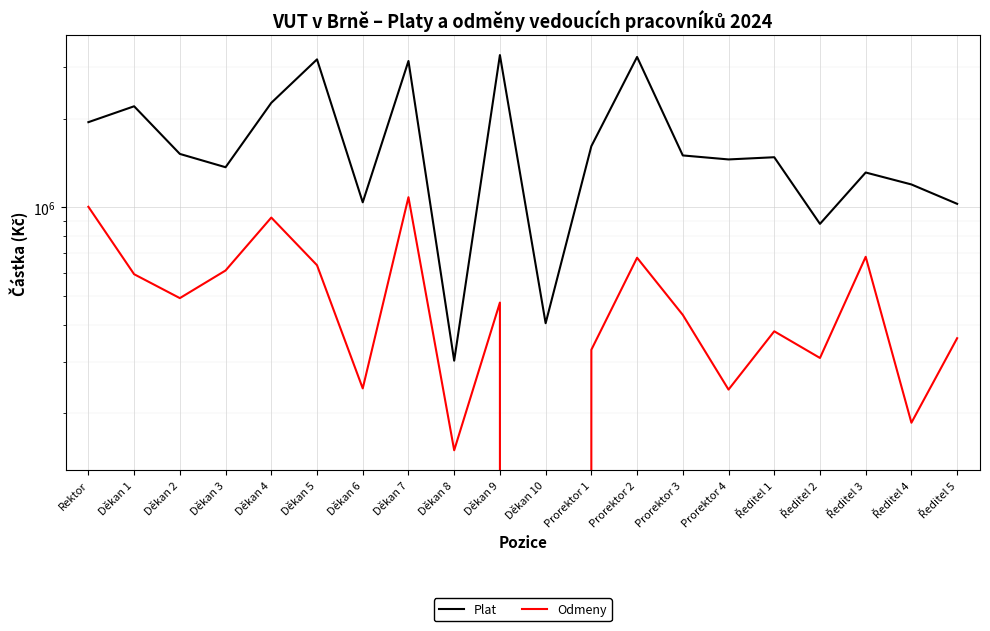

How many lines are shown in the chart?

2